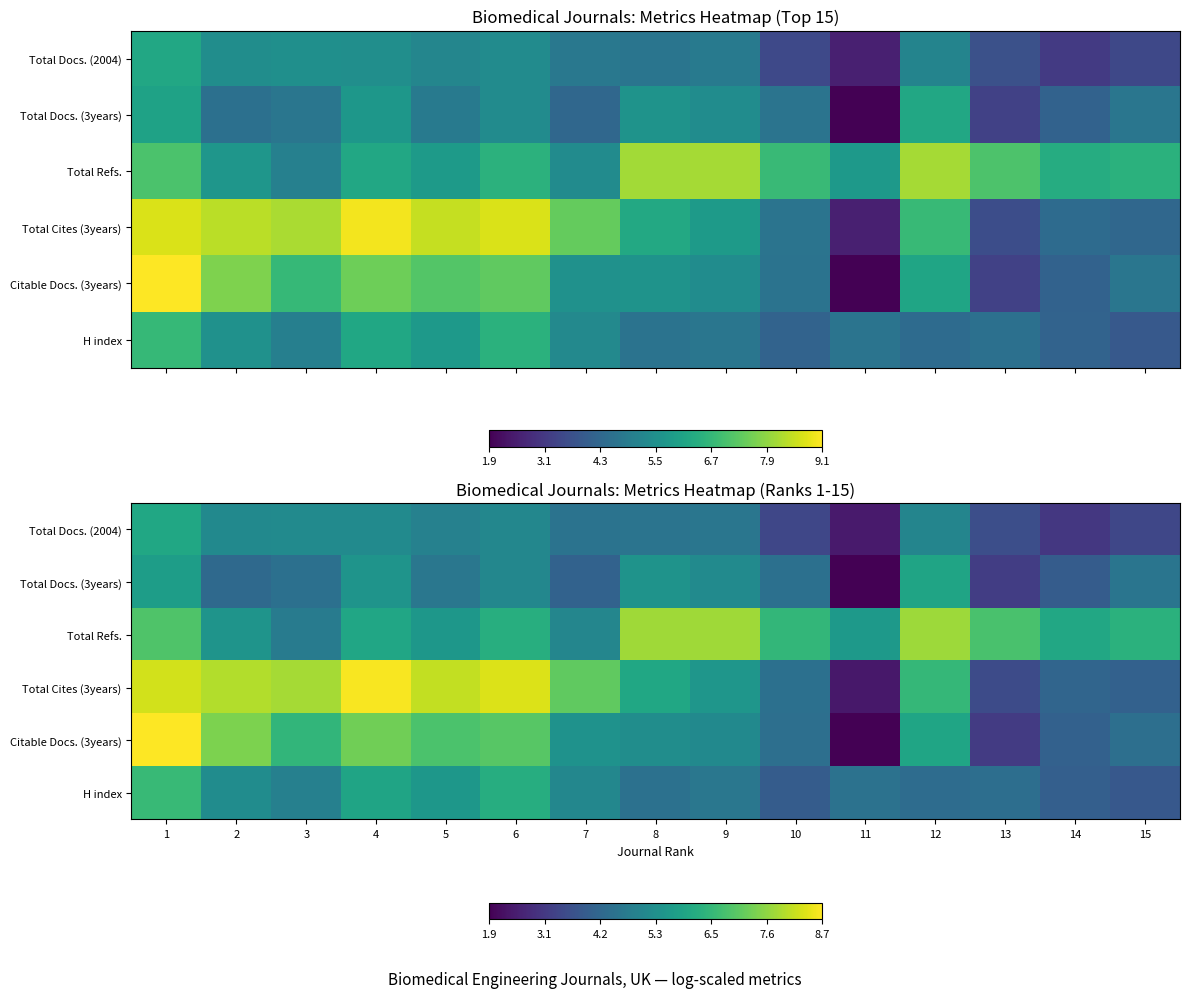

How many data points does each series have?

15